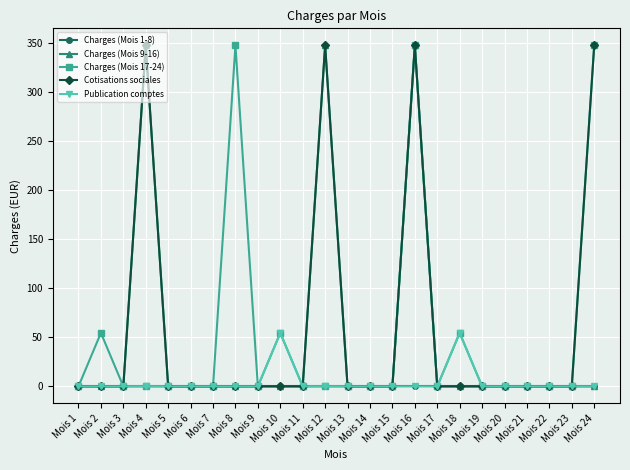

What is the difference between the maximum and minimum values in the Cotisations sociales series?

347.5